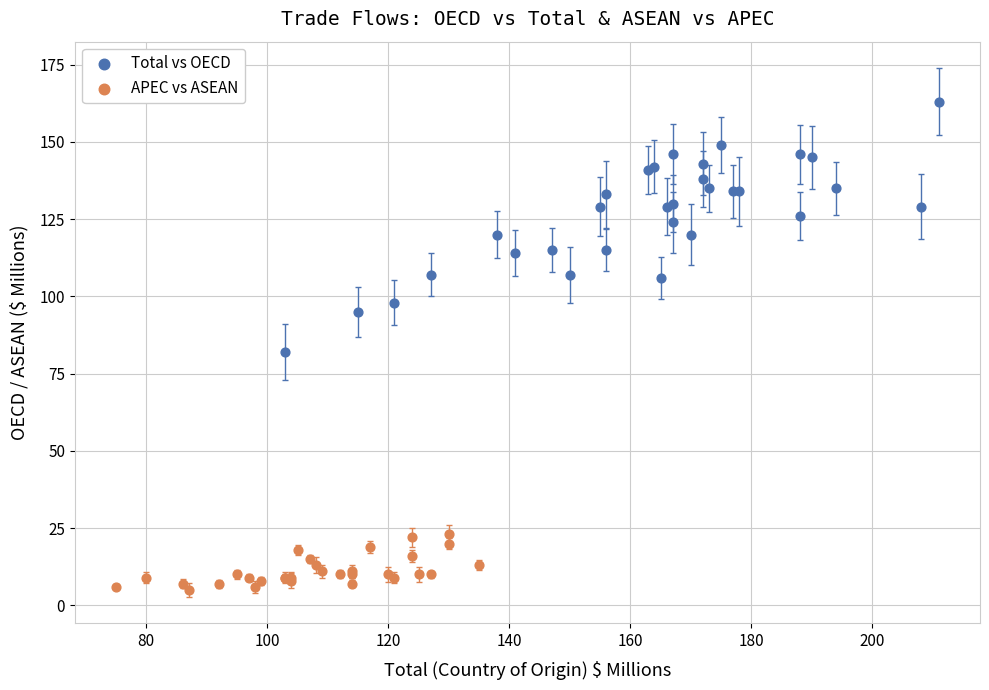

Which series contains the highest Y value?

Total vs OECD